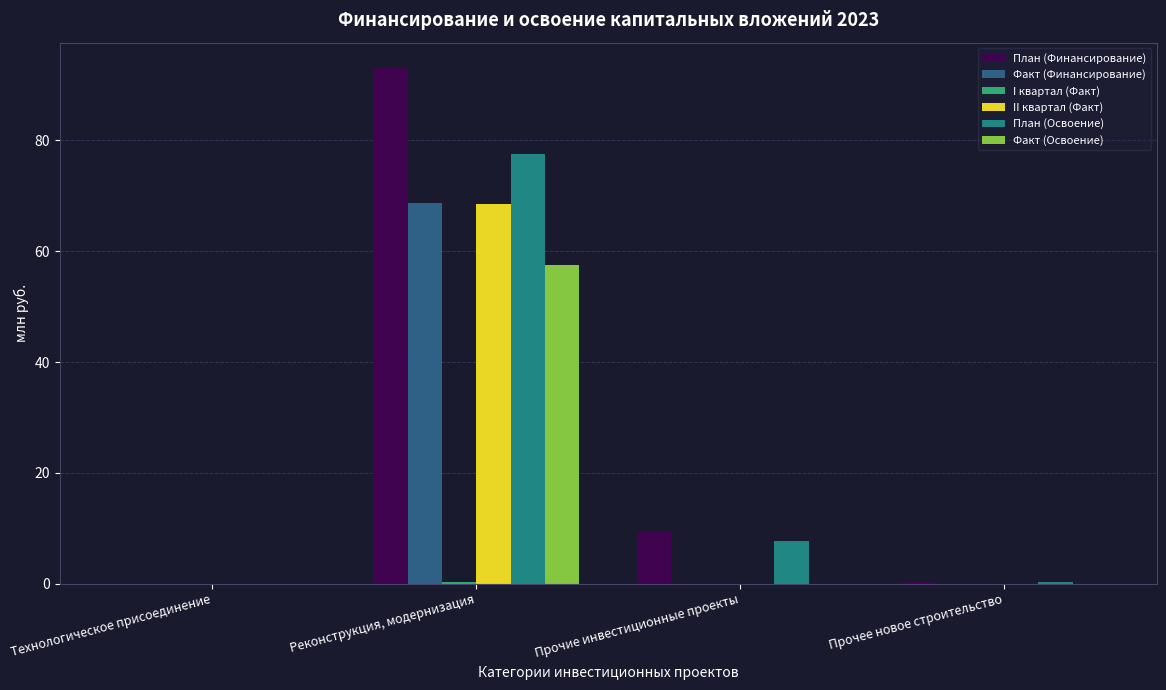

At which category is the sum across all series the highest?

Реконструкция, модернизация